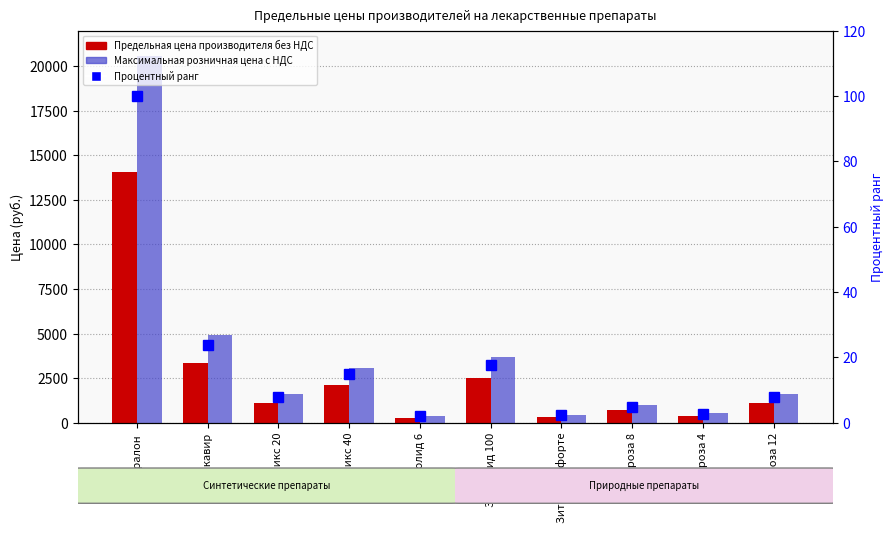

At which label does Предельная цена производителя без НДС reach its minimum?

Зитролид 6